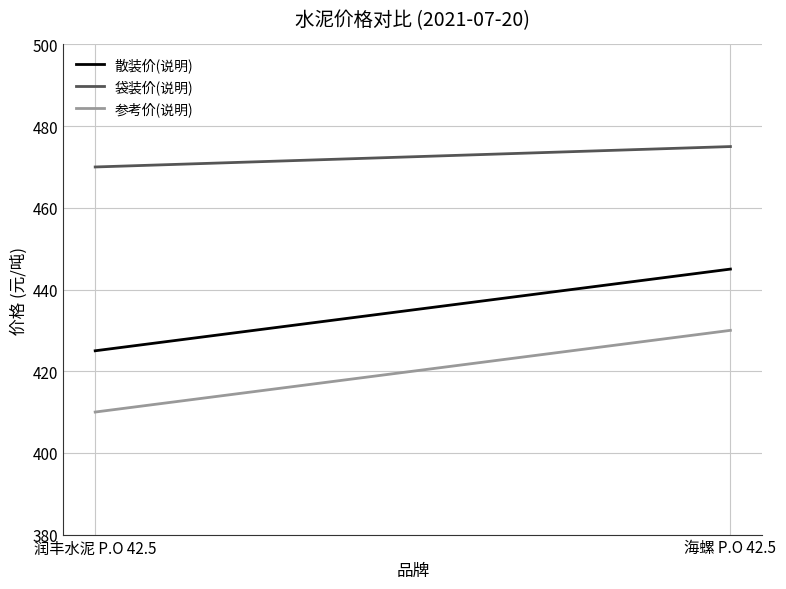

What is the average value of the 散装价(说明) series?

435